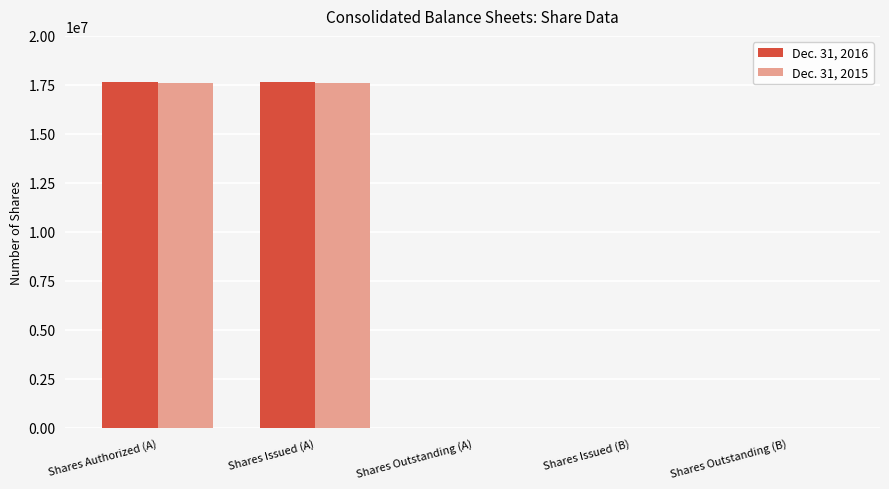

What is the maximum value shown in the chart?

17652548